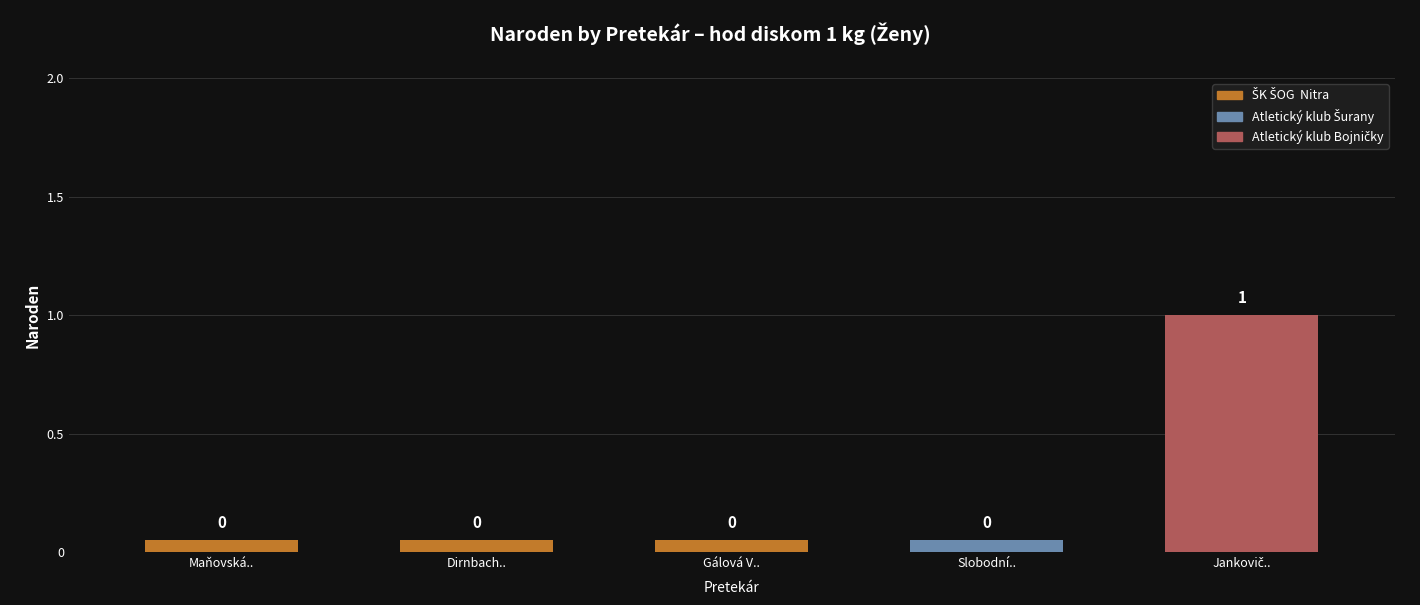

The chart shows a value of 0 at Maňovská Jana. True or false?

True